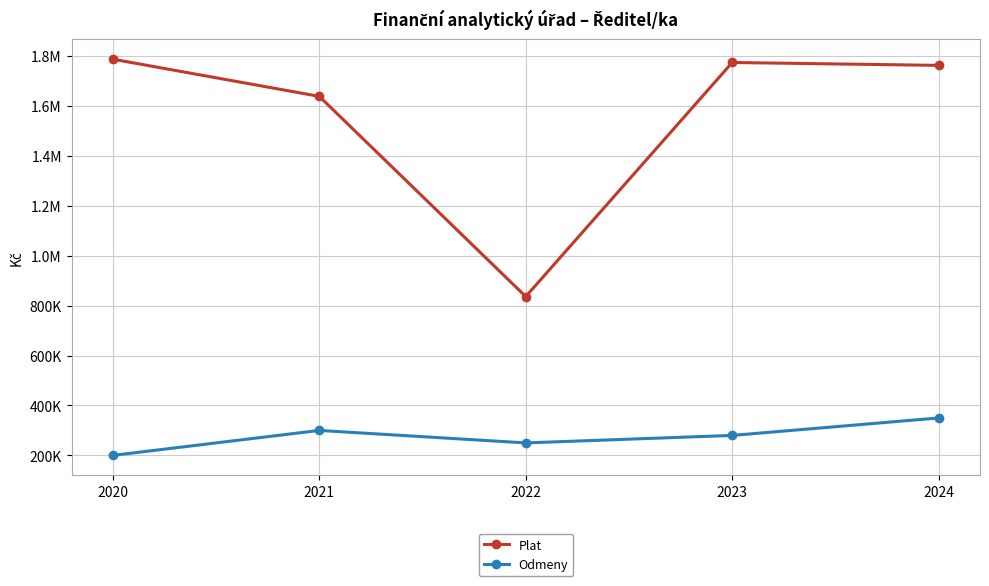

Is this an area chart (filled region under the line)?

No